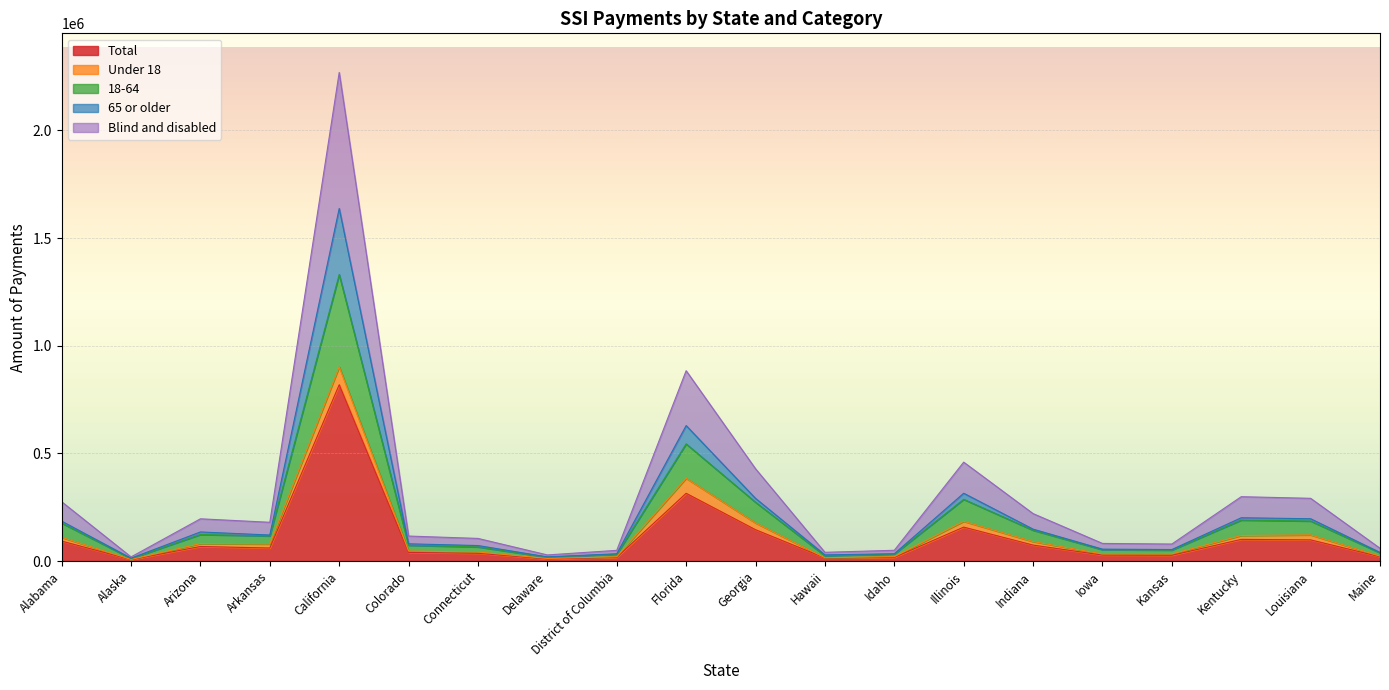

Which category has the highest value in the Total series?

California